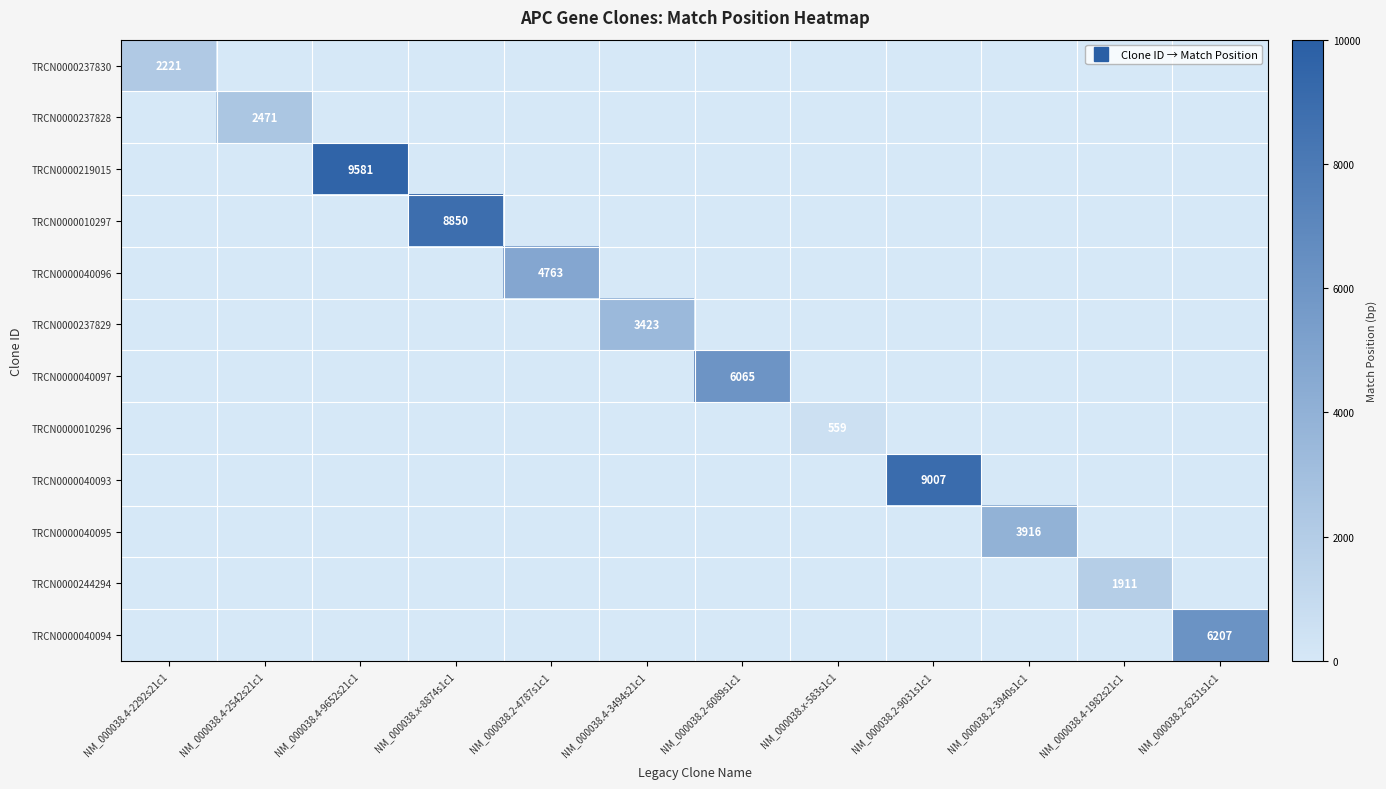

At which category is the sum across all series the highest?

NM_000038.4-9652s21c1